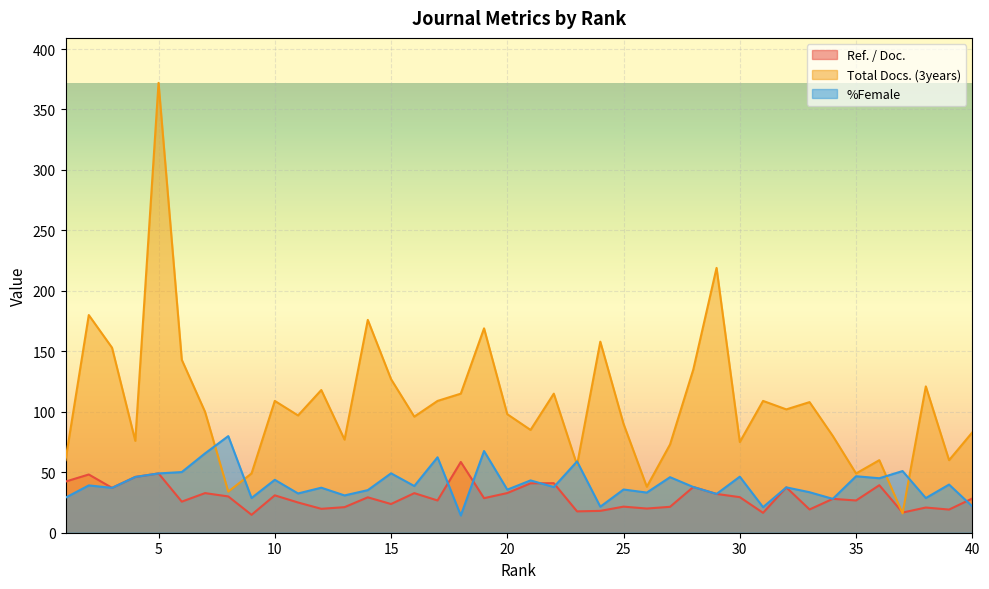

The Ref. / Doc. series shows 44.6 at 7. True or false?

False